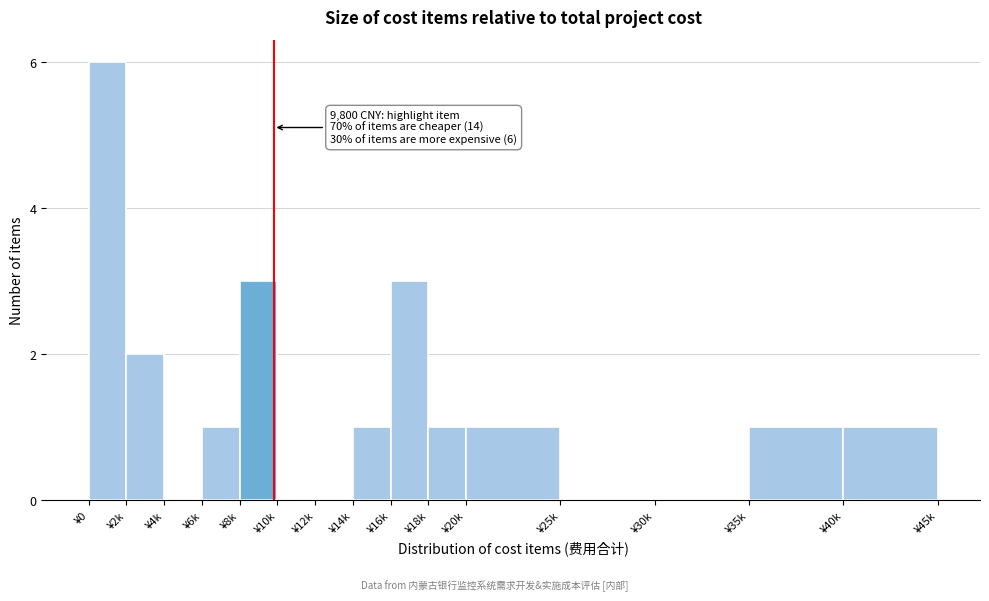

Reading right to left, what are all the values shown in this chart?

¥40k=1	¥35k=1	¥30k=0	¥25k=0	¥20k=1	¥18k=1	¥16k=3	¥14k=1	¥12k=0	¥10k=0	¥8k=3	¥6k=1	¥4k=0	¥2k=2	¥0=6